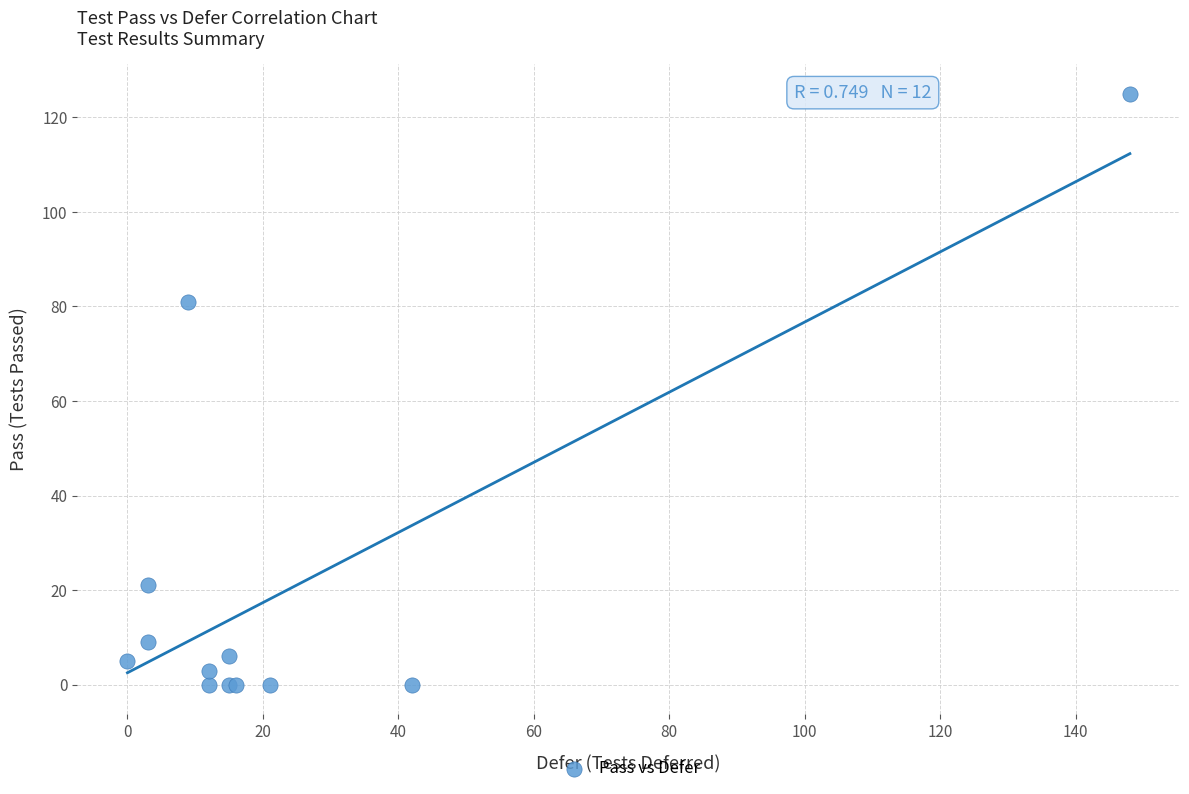

What Y value in the scatter plot is closest to 62?

81